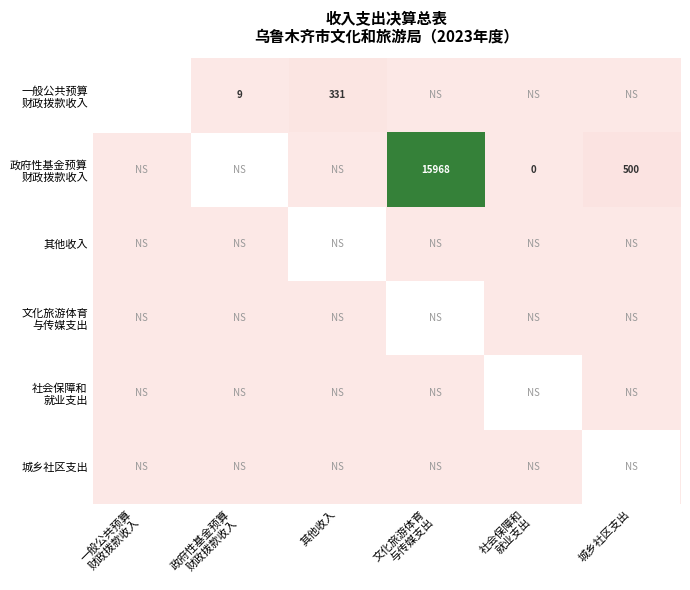

Rank the categories by 社会保障和 就业支出 value from lowest to highest.

一般公共预算 财政拨款收入, 政府性基金预算 财政拨款收入, 其他收入, 文化旅游体育 与传媒支出, 社会保障和 就业支出, 城乡社区支出